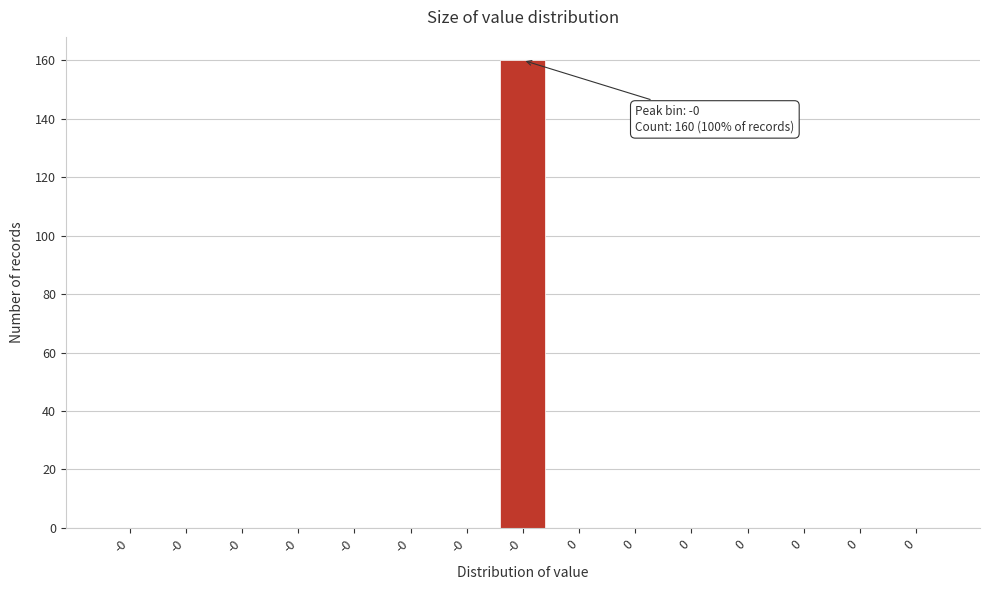

How many data points does each series have?

15